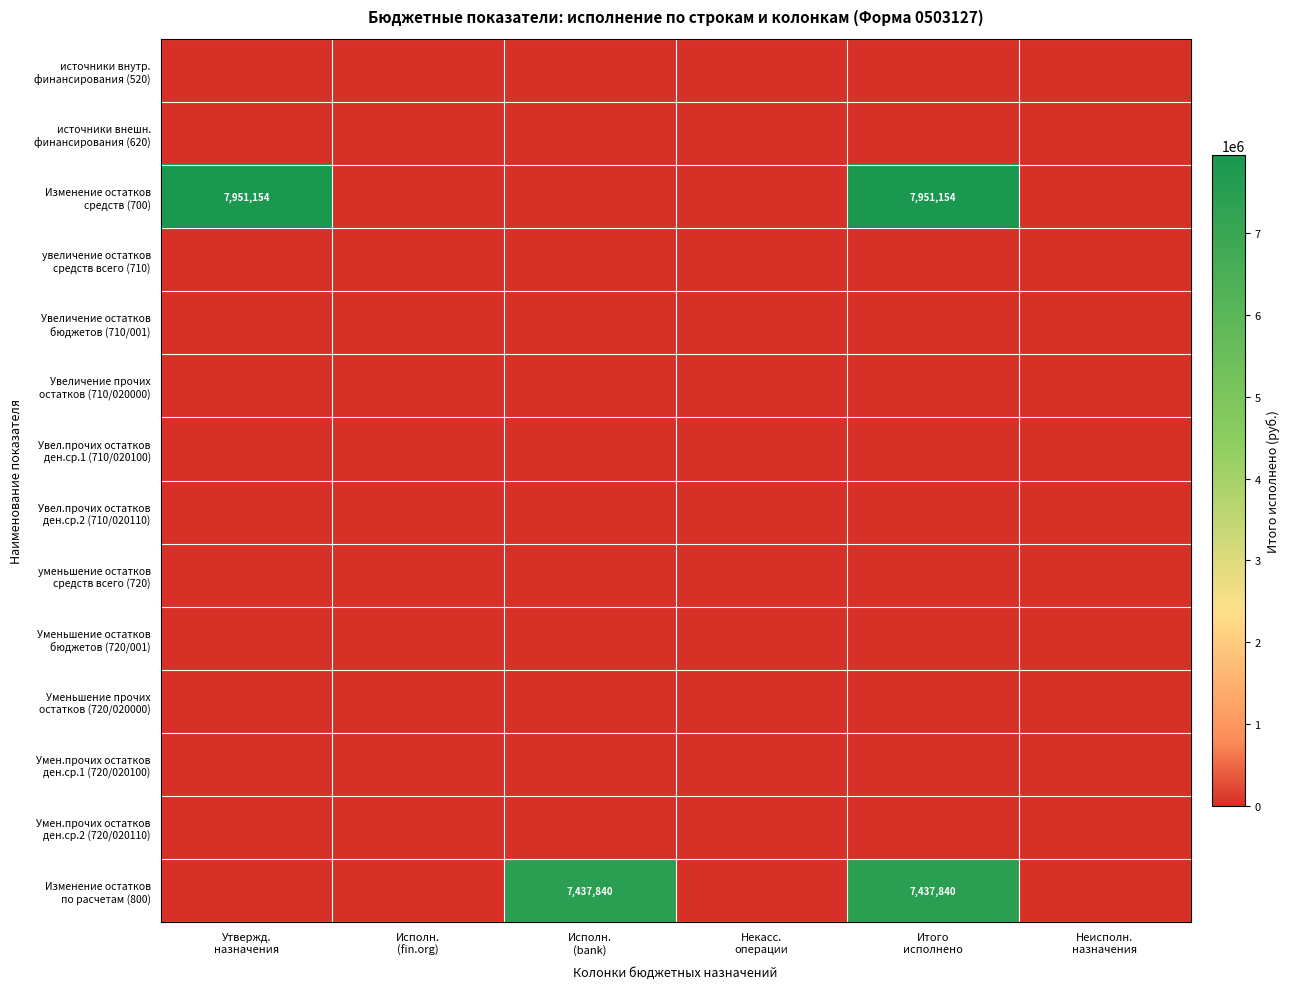

At which category is the sum across all series the highest?

Итого
исполнено